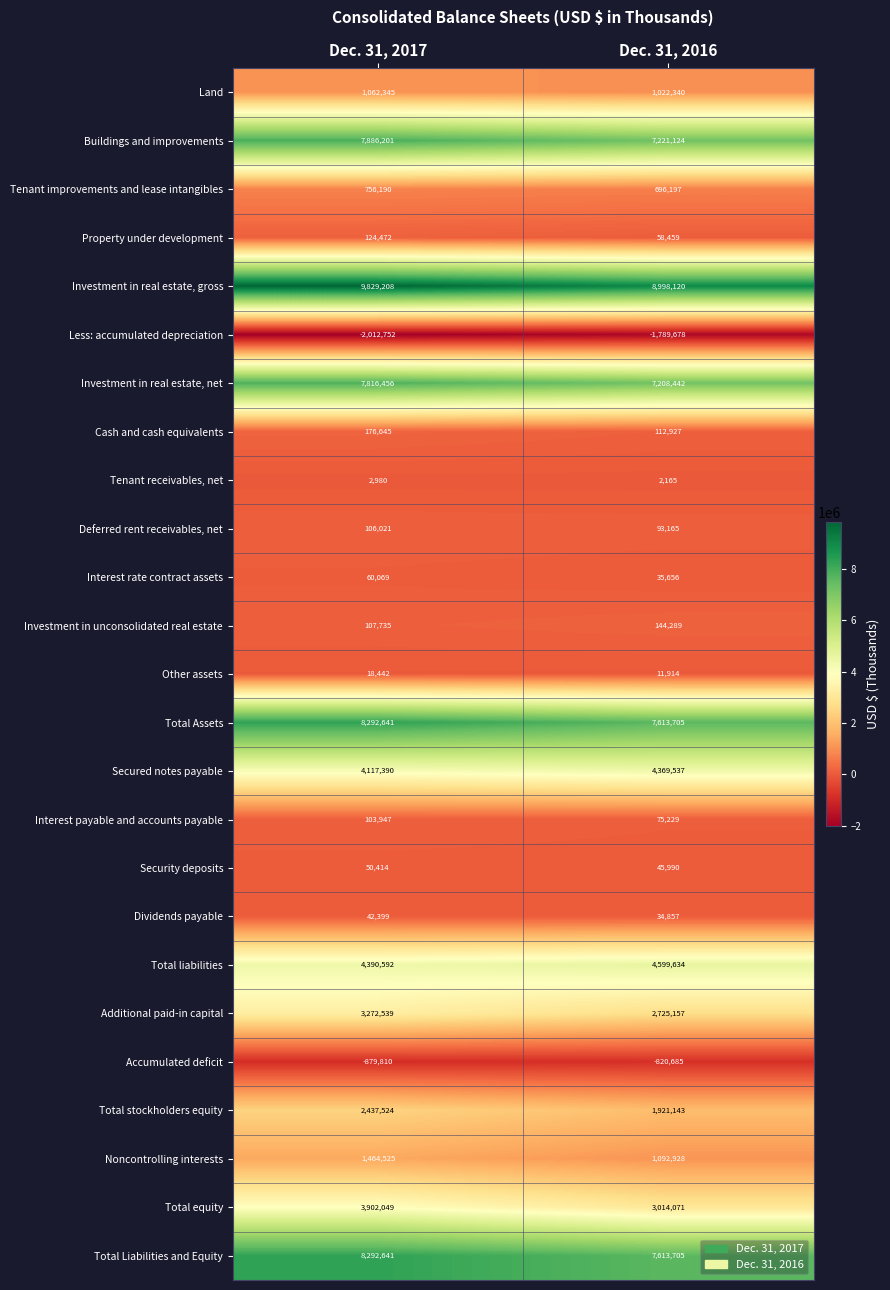

Which series has the largest total across all categories?

Investment in real estate, gross